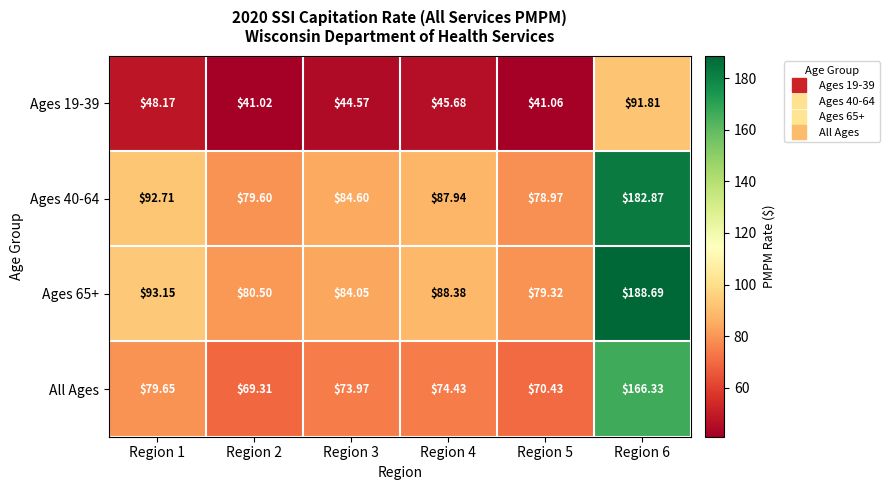

Is the value of All Ages at Region 4 greater than the value of Ages 40-64 at Region 5?

No